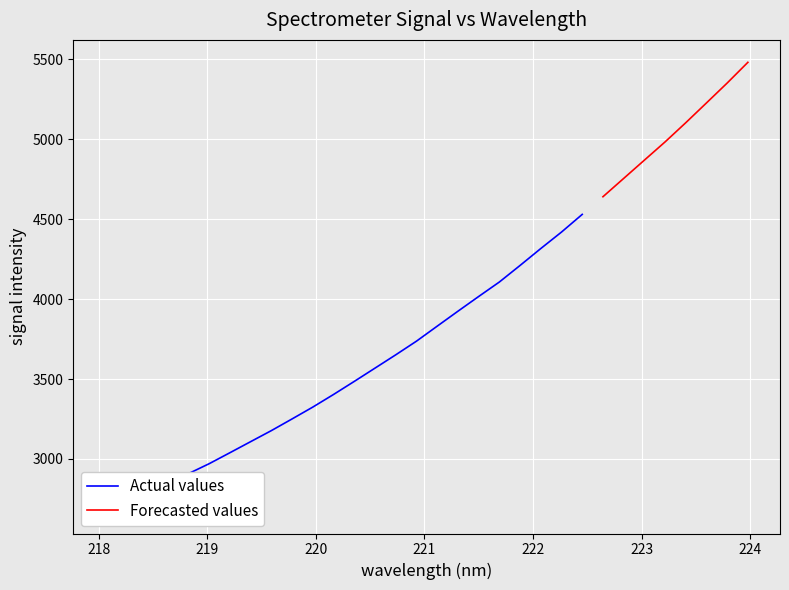

What is the approximate value at 220.7354?

3651.7